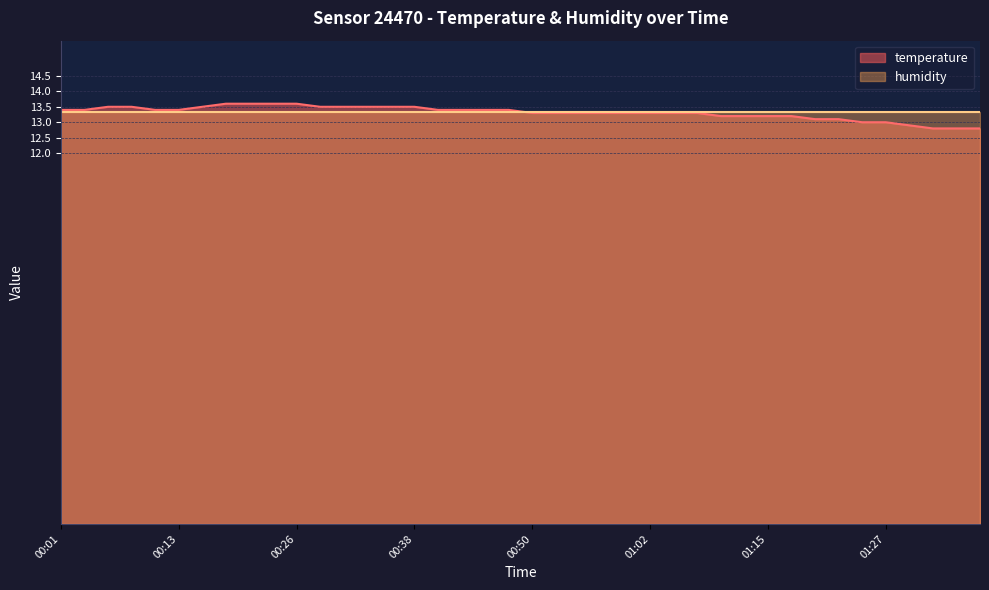

What is the difference between the maximum and minimum values?

0.8